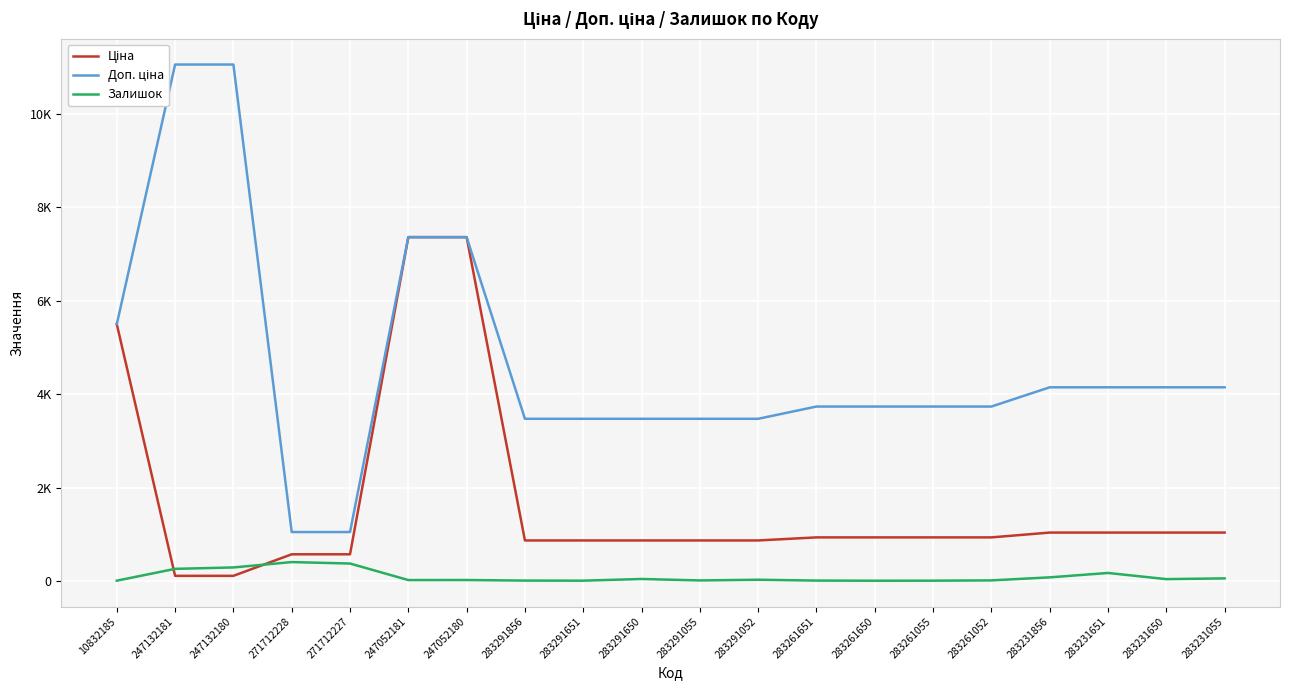

How many data points in Доп. ціна are less than 3734?

7